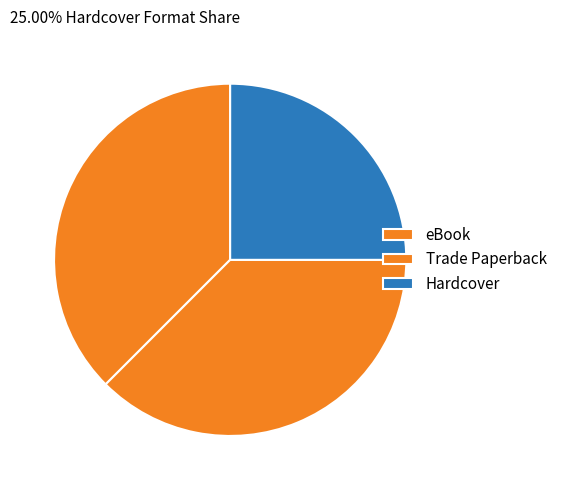

Combined, do eBook and Hardcover account for over 50%?

Yes